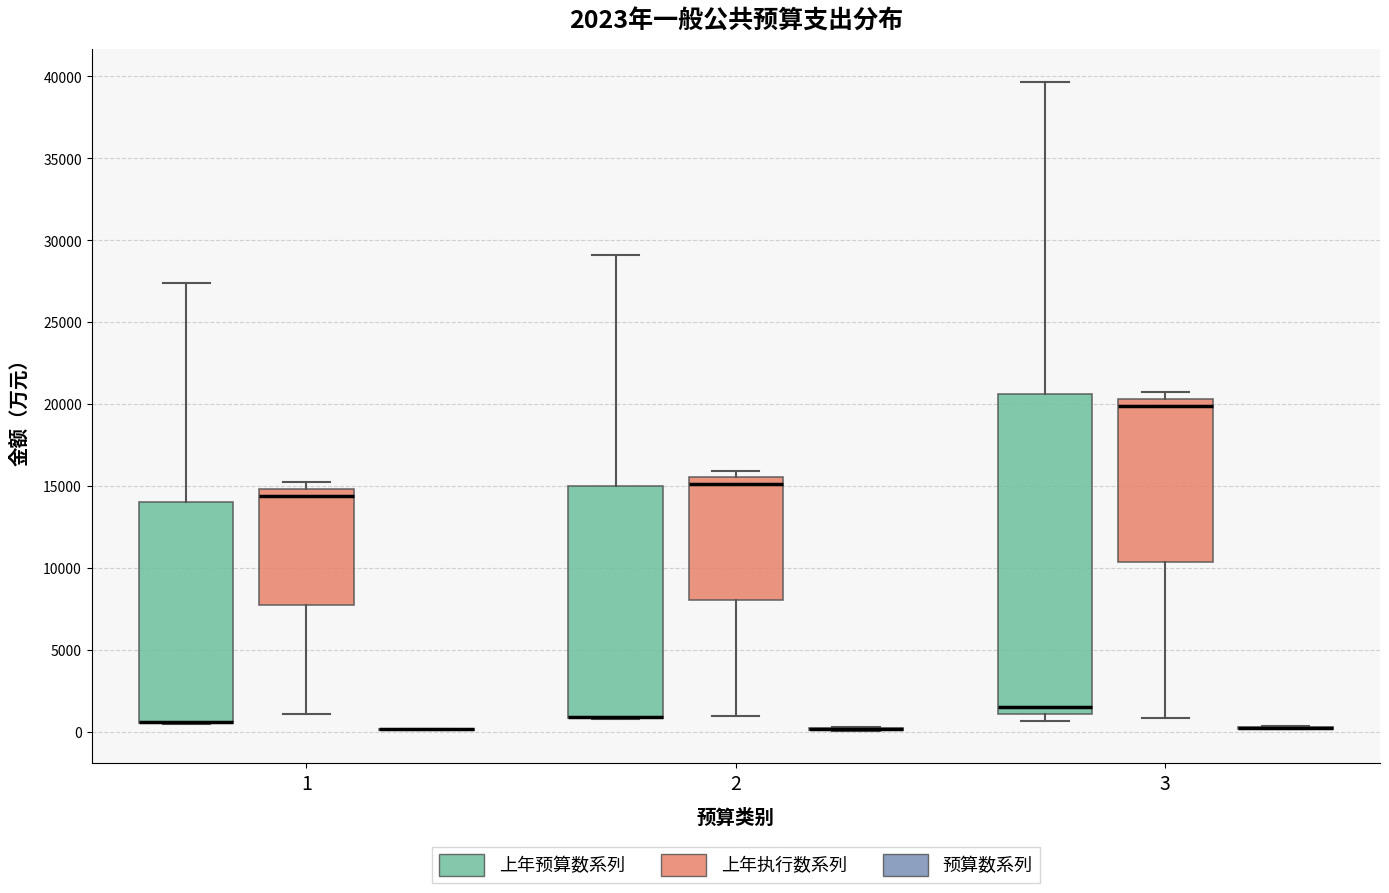

Which box is the tallest, from its lower edge to its upper edge?

3 (上年预算数系列)